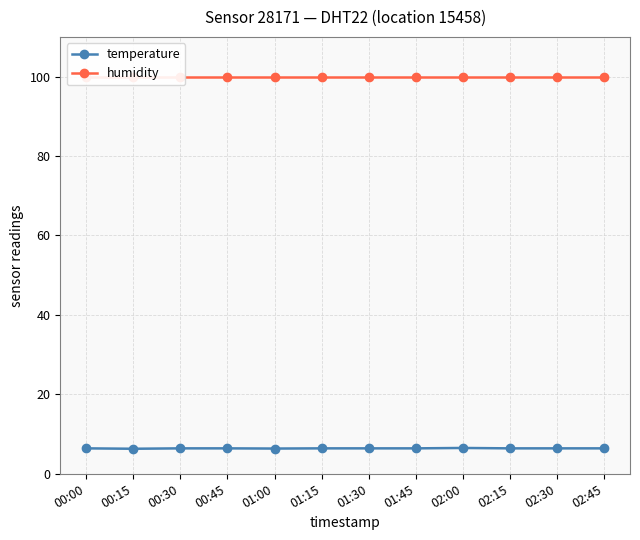

True or false: humidity has more than 1 interior local peaks.

False